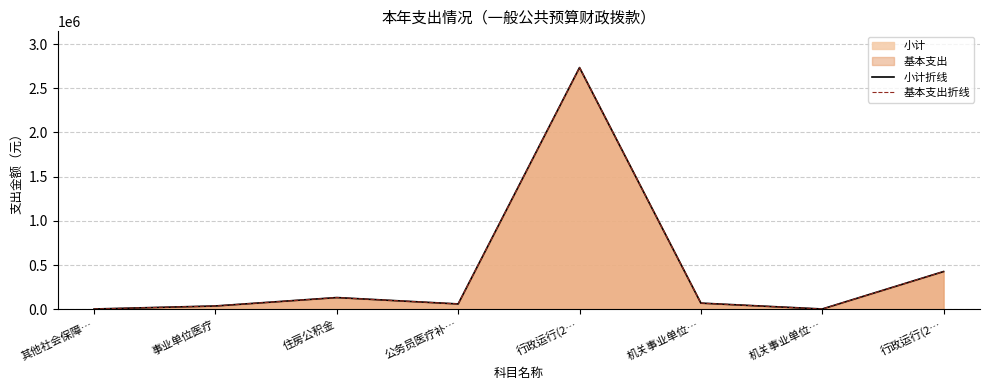

At which category does the chart reach its minimum across all series?

其他社会保障…